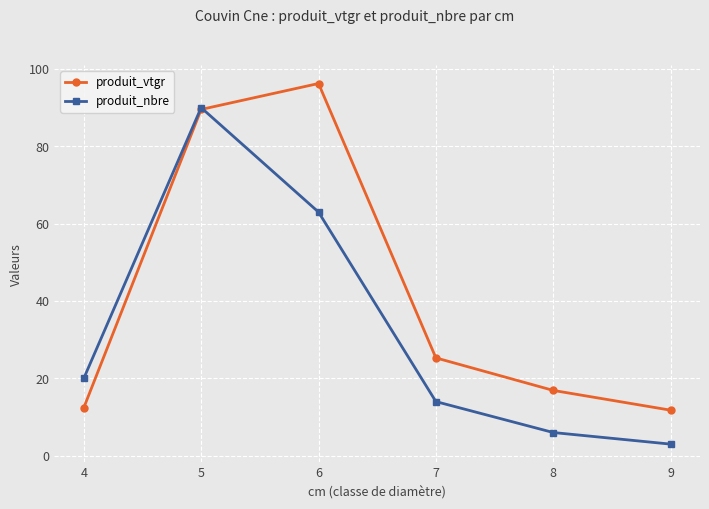

What is the average value of the produit_nbre series?

32.7